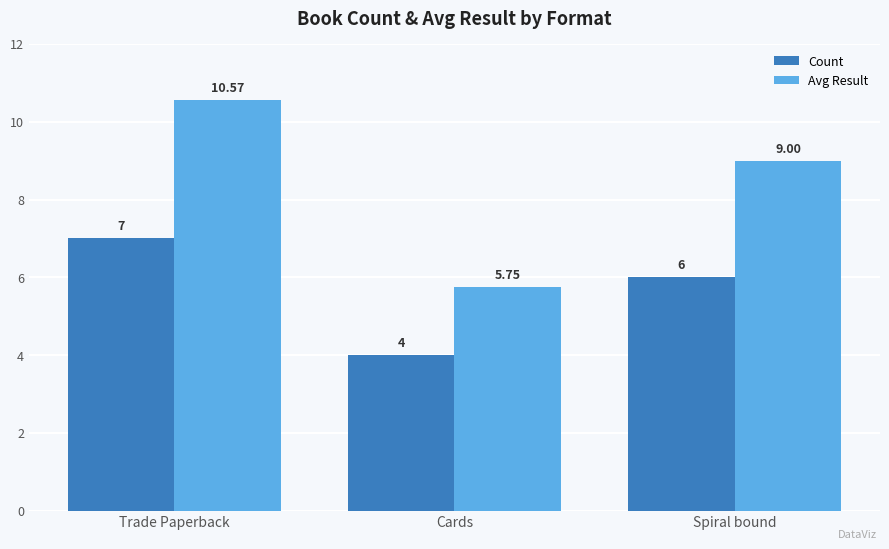

Is the value of Avg Result at Spiral bound greater than the value of Count at Cards?

Yes